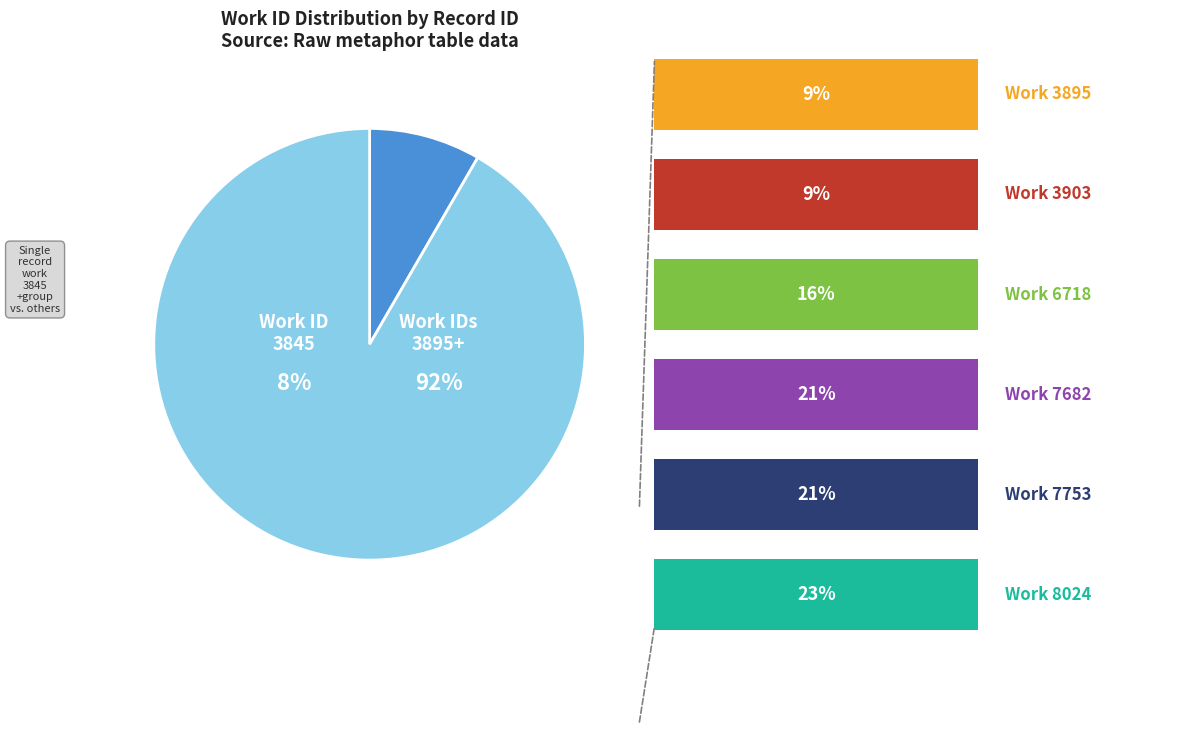

To the nearest percent, what percentage of the pie is 7682?

19%